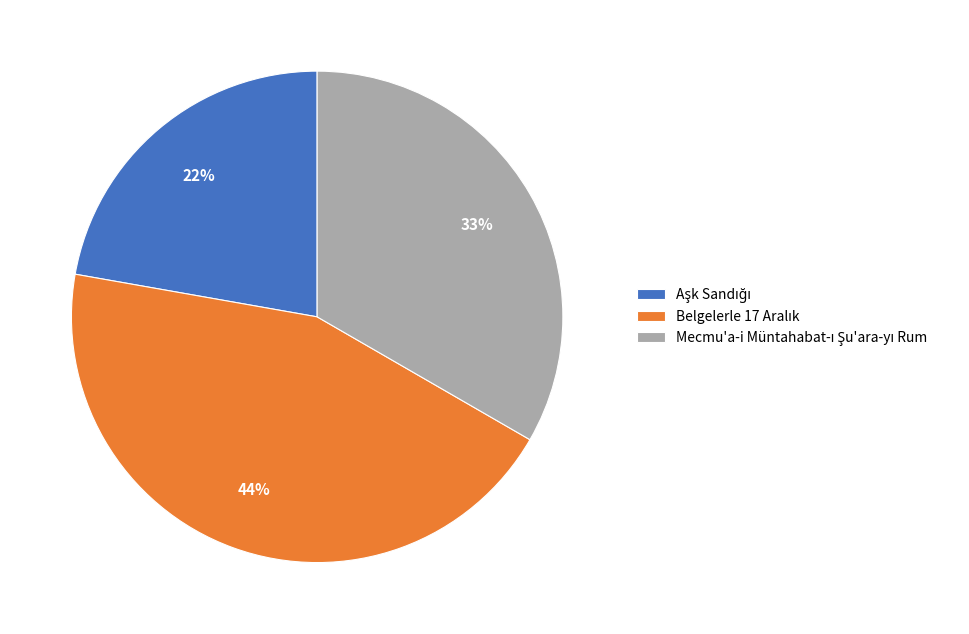

To the nearest percent, what is the difference between the largest and smallest slice percentages?

22%